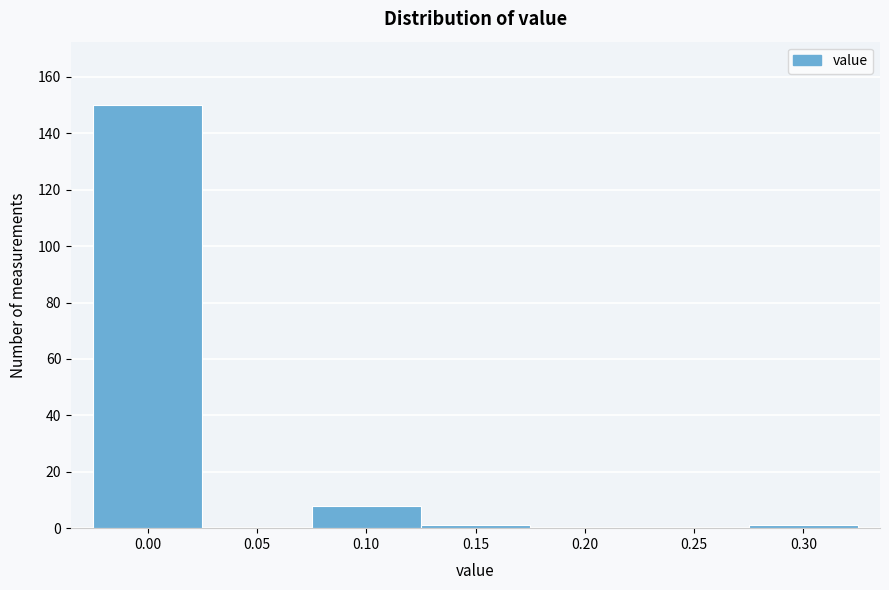

Reading left to right, list all the values displayed in this chart.

0.00=150	0.05=0	0.10=8	0.15=1	0.20=0	0.25=0	0.30=1